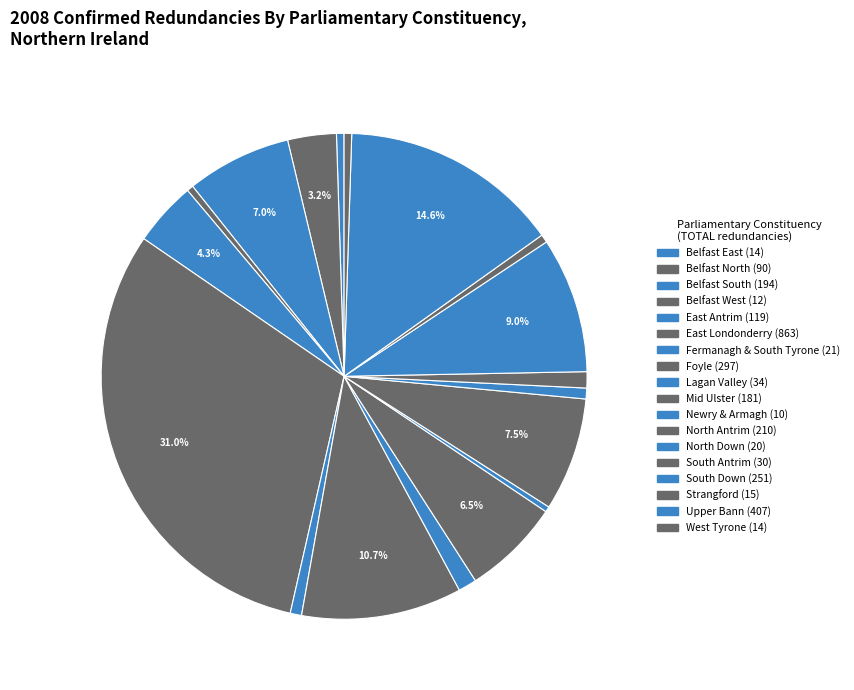

The Strangford slice represents 1% of the pie. True or false?

True